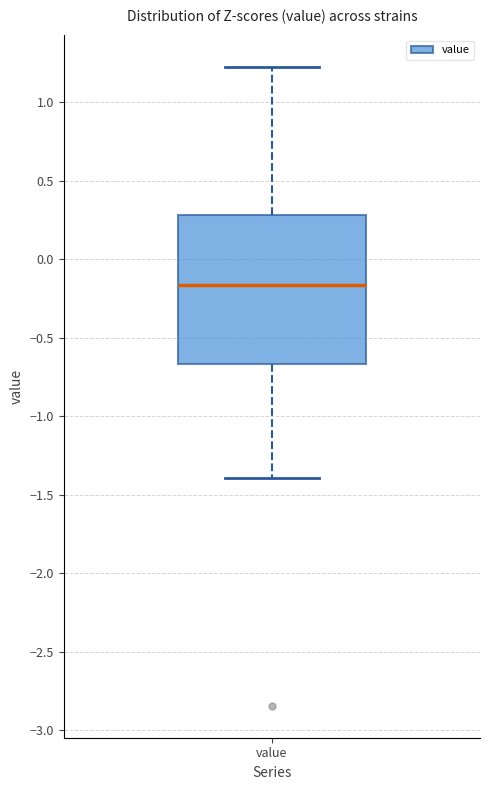

Transcribe this box plot: give where the median line is, the range the box spans, and where the two whiskers end, as read against the y-axis. The values are not printed on the chart, so give them approximately, as read against the axis.

median -0.15, box -0.65 to 0.30, whiskers -1.40 to 1.20